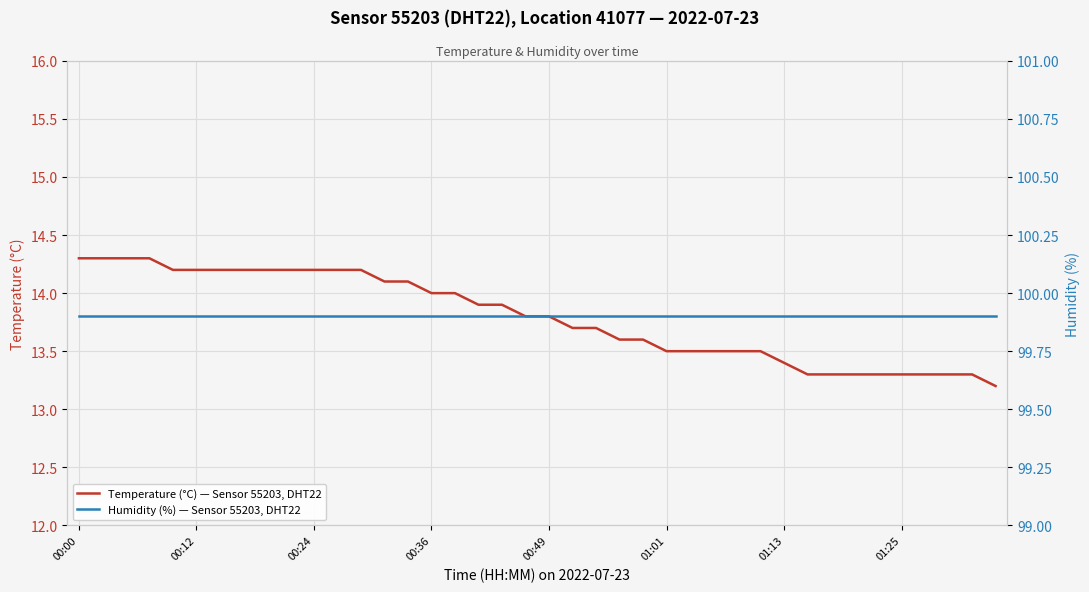

At which category is the sum across all series the highest?

00:00